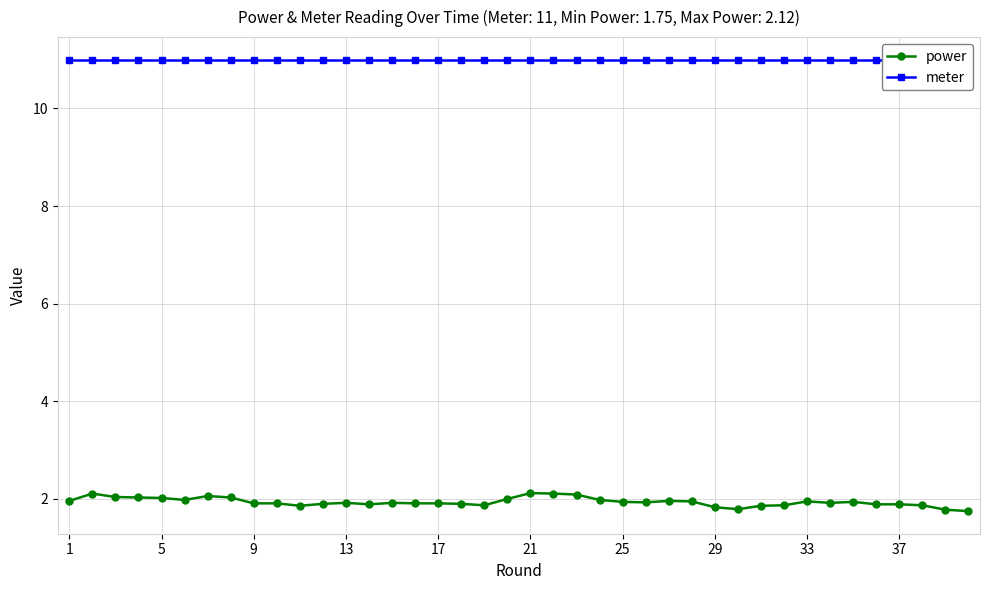

What is the maximum value for meter?

11.0